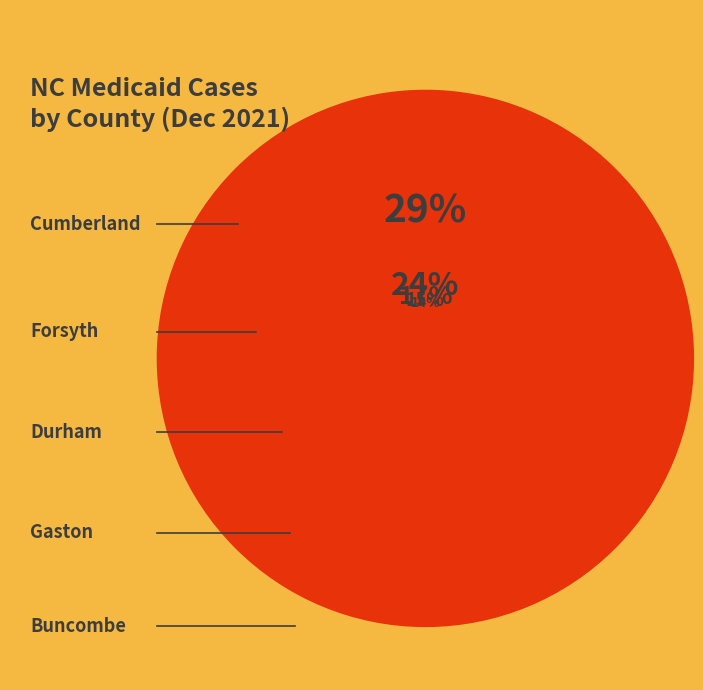

What percentage is the Buncombe slice, to the nearest percent?

14%